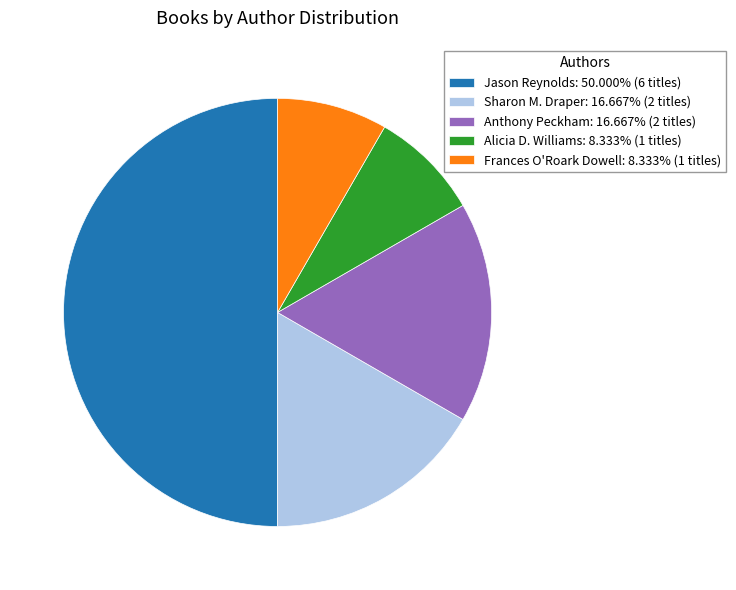

Is Alicia D. Williams: 8.333% (1 titles) the majority of the pie?

No